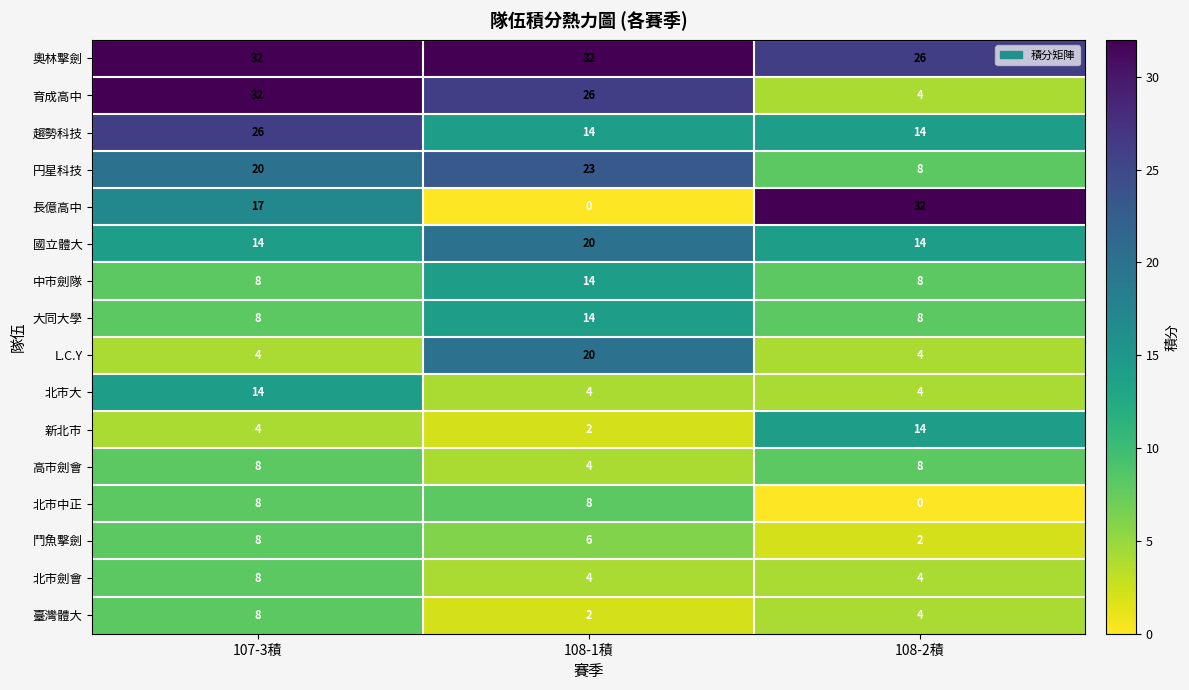

Which series changed the most between 108-1積 and 108-2積?

長億高中